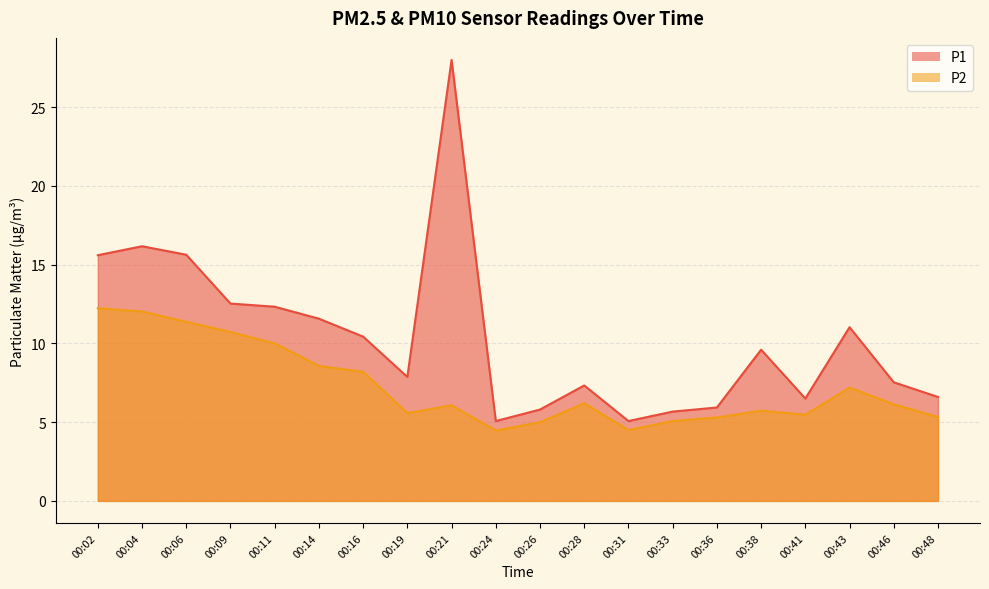

True or false: P2 and P1 cross at least once.

False